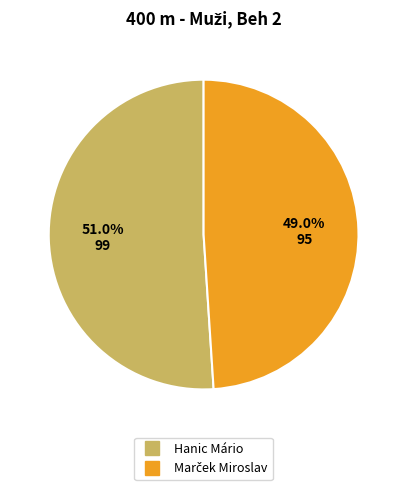

Does any single category account for the majority?

Yes